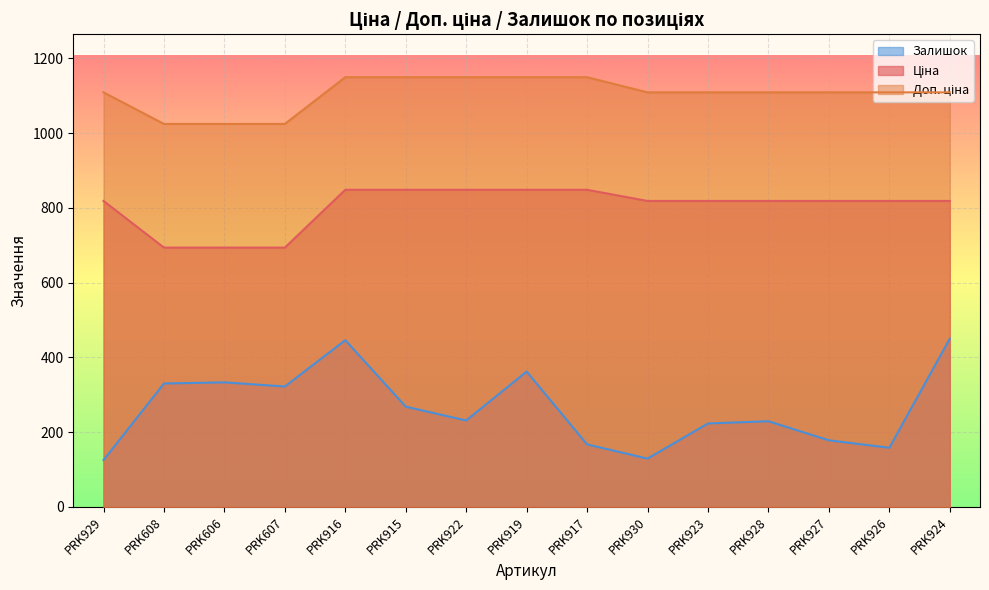

At PRK917, list the series in order from smallest to largest.

Залишок, Ціна, Доп. ціна